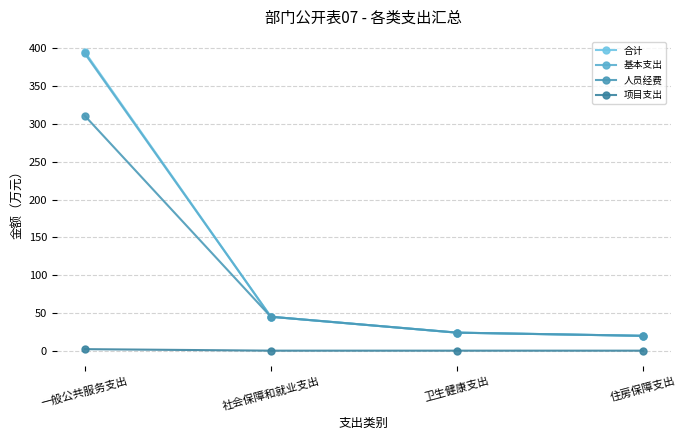

What is the approximate value of 人员经费 at 社会保障和就业支出?

44.9